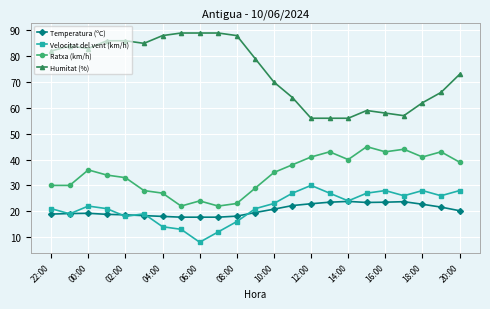

True or false: Velocitat del vent (km/h) has more than 0 interior local peaks.

True